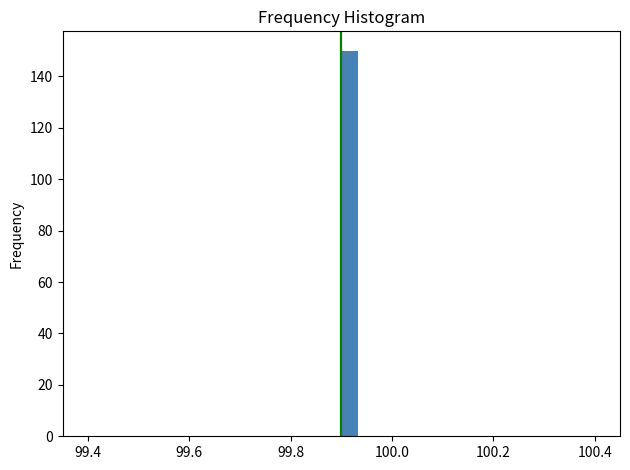

Read against the x-axis, roughly where is the centre of the tallest bar?

99.92